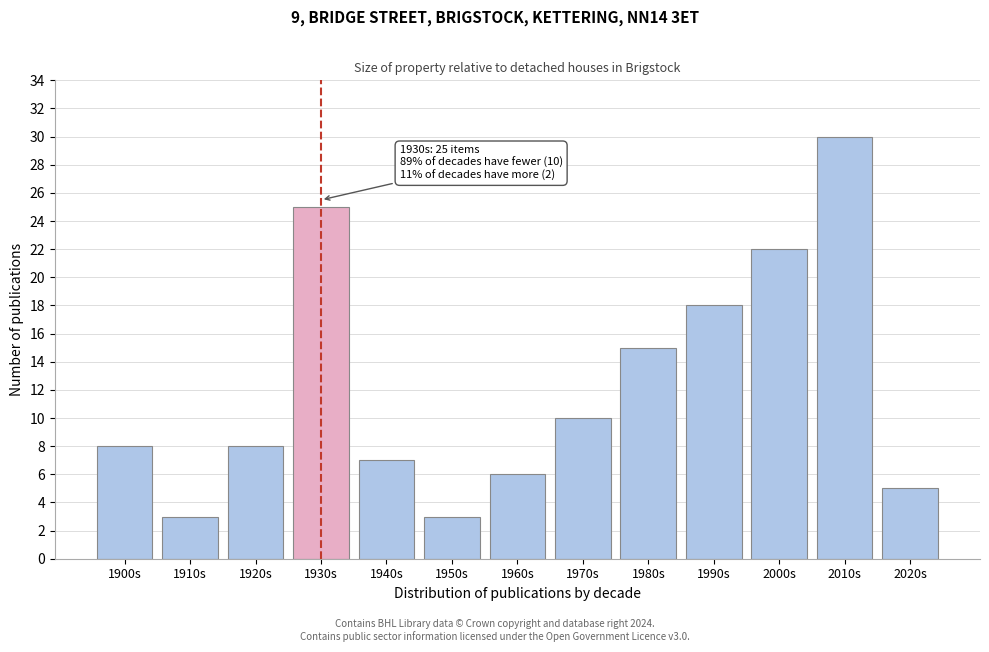

Reading left to right, extract all data points from this chart.

8	3	8	25	7	3	6	10	15	18	22	30	5